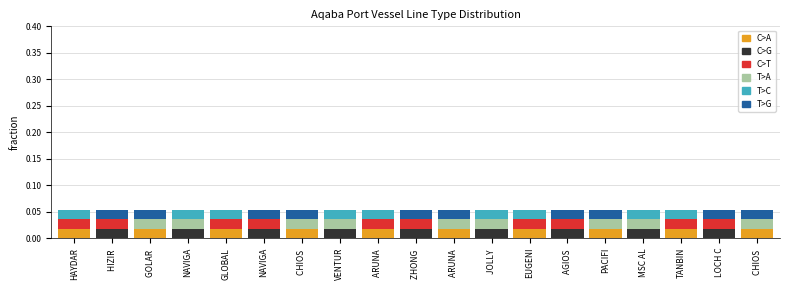

At which label is C>T closest to 0?

GOLAR 